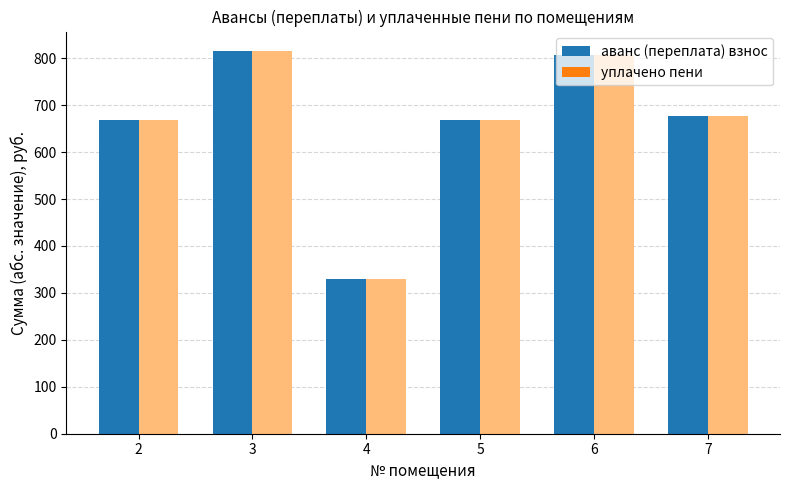

What is the smallest value displayed?

330.5